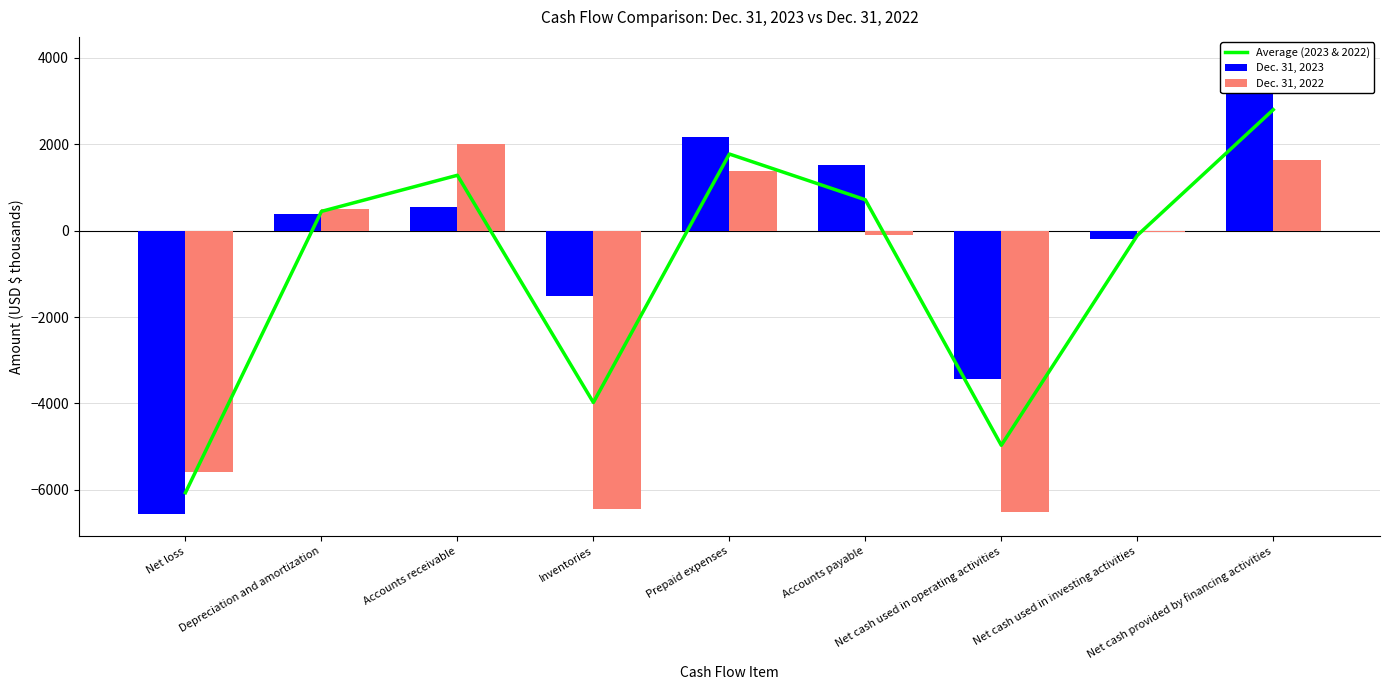

Between Net cash provided by financing activities and Depreciation and amortization, which is larger?

Net cash provided by financing activities